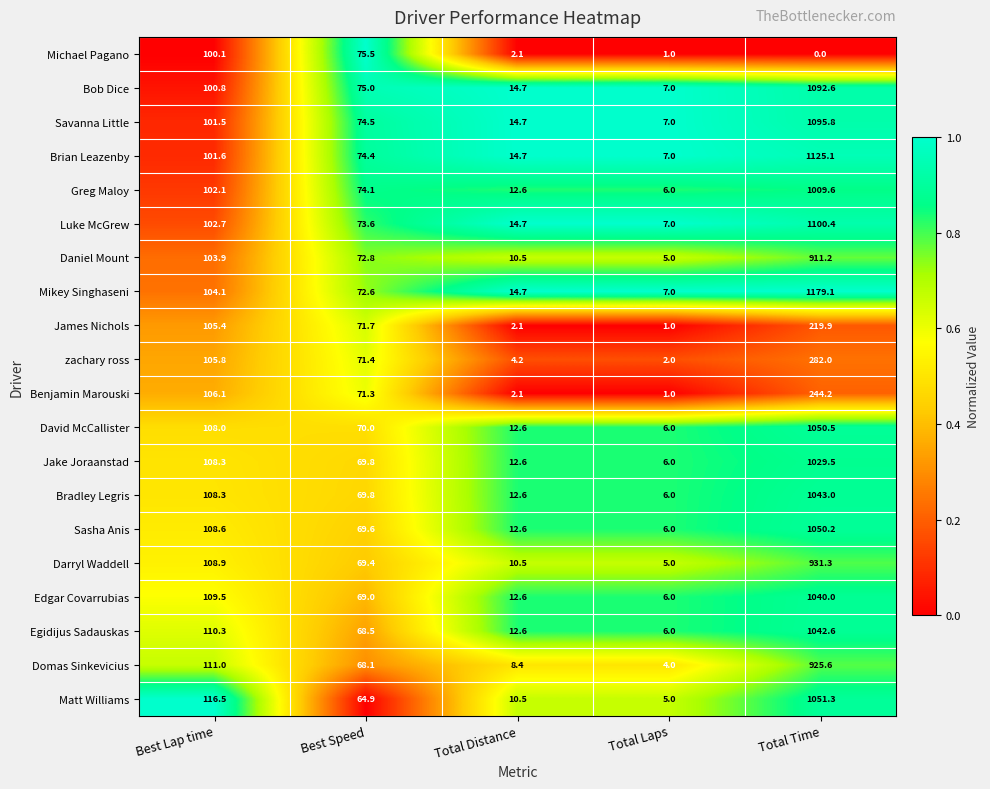

What is the difference between the highest and lowest values at Total Distance?

12.6